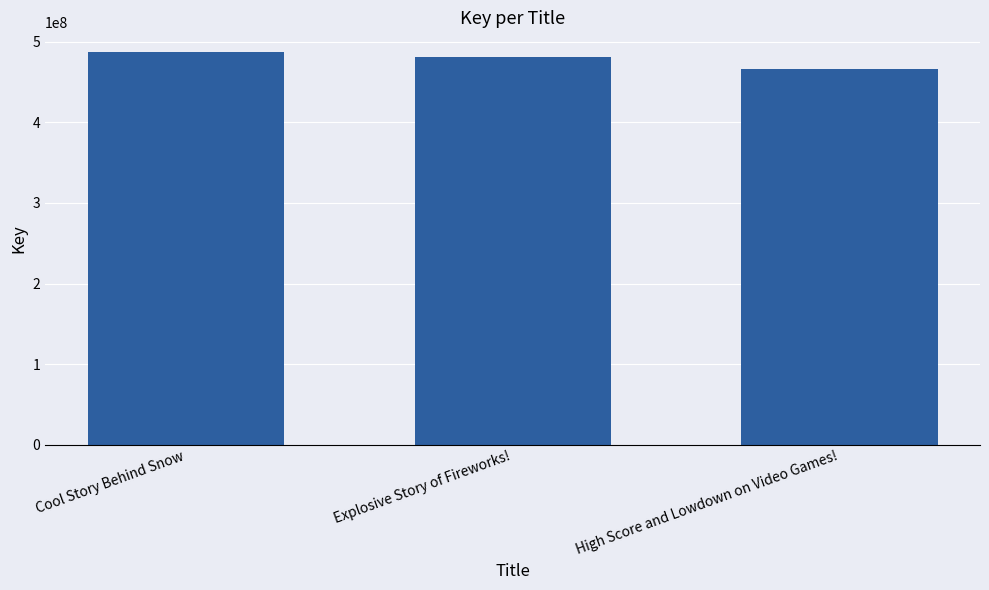

Between Cool Story Behind Snow and High Score and Lowdown on Video Games!, which is larger?

Cool Story Behind Snow